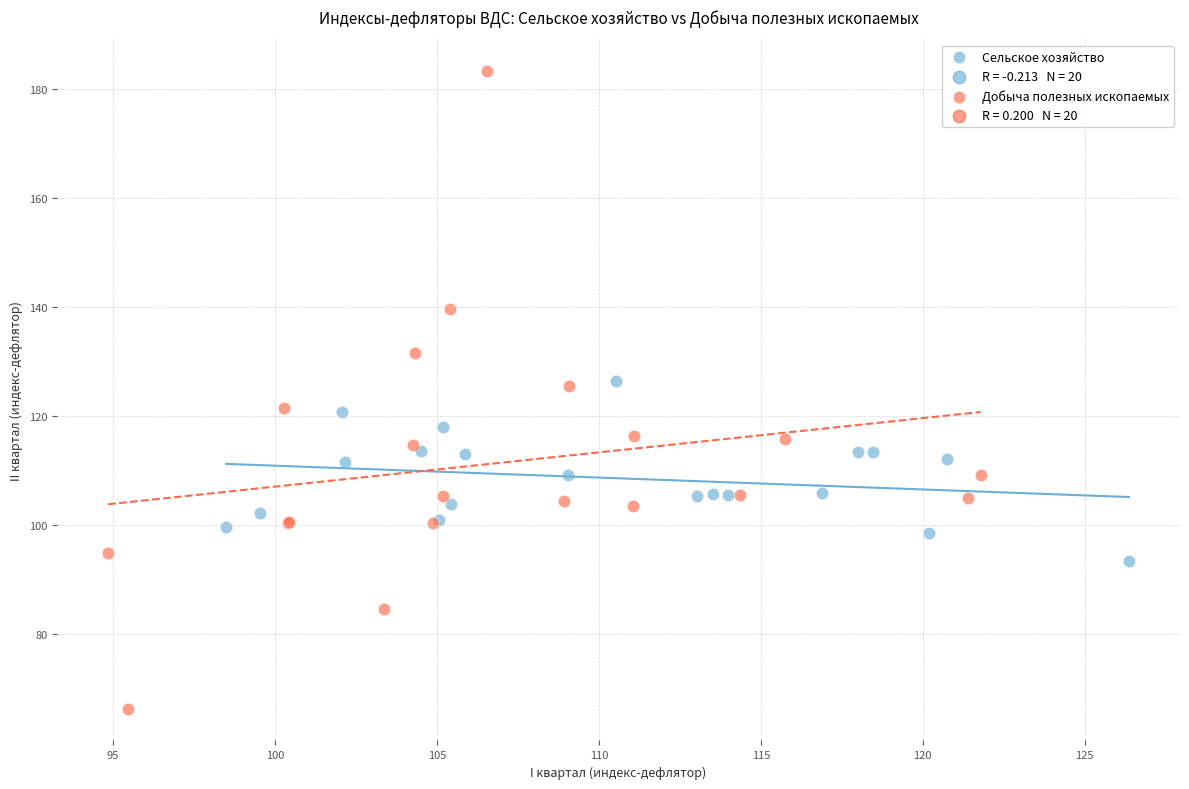

Which series reaches the minimum Y coordinate?

Добыча полезных ископаемых